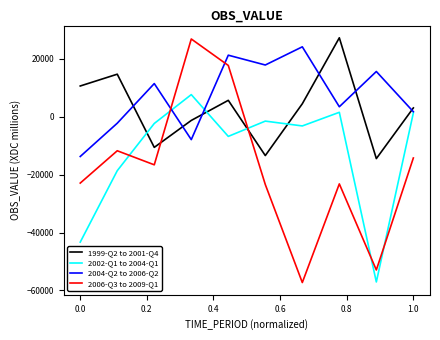

True or false: 1999-Q2 to 2001-Q4 has more than 2 points higher than both neighbors.

True